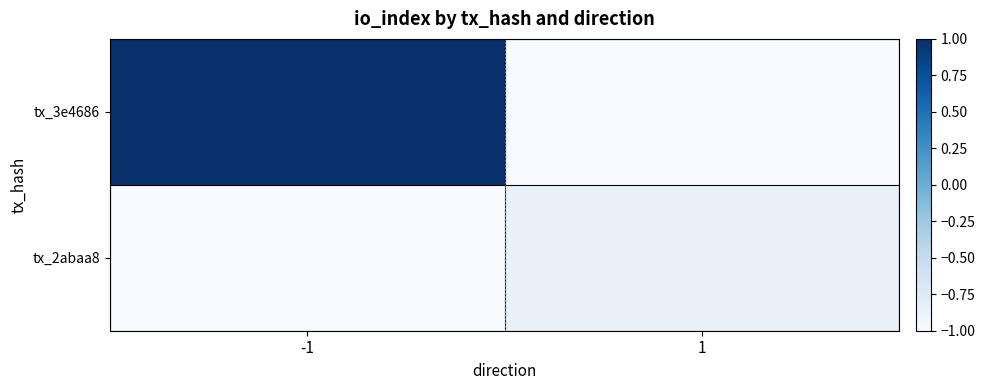

Which series has the largest total across all categories?

tx_3e4686